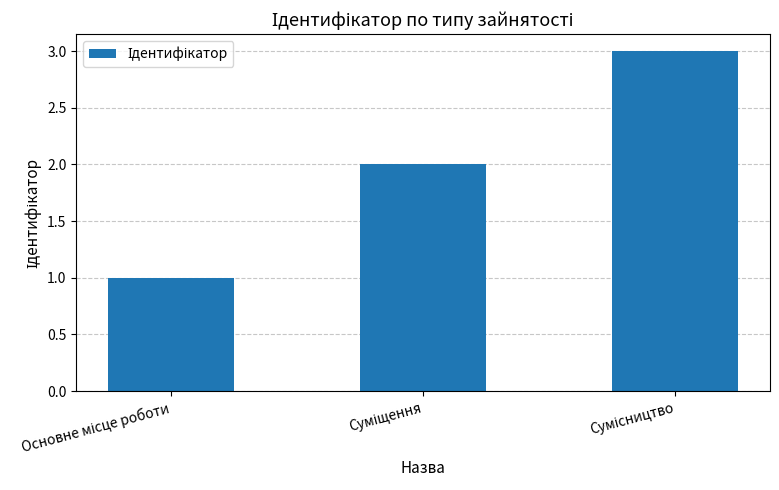

What is the sum of all values?

6